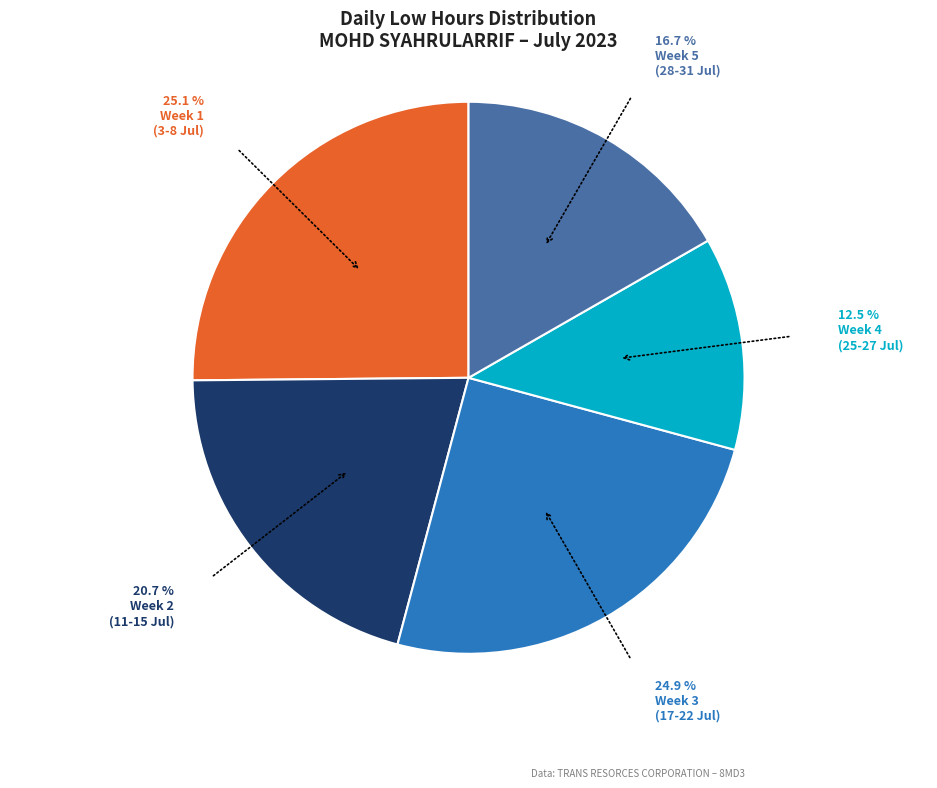

Is there any slice that represents more than half of the pie?

No